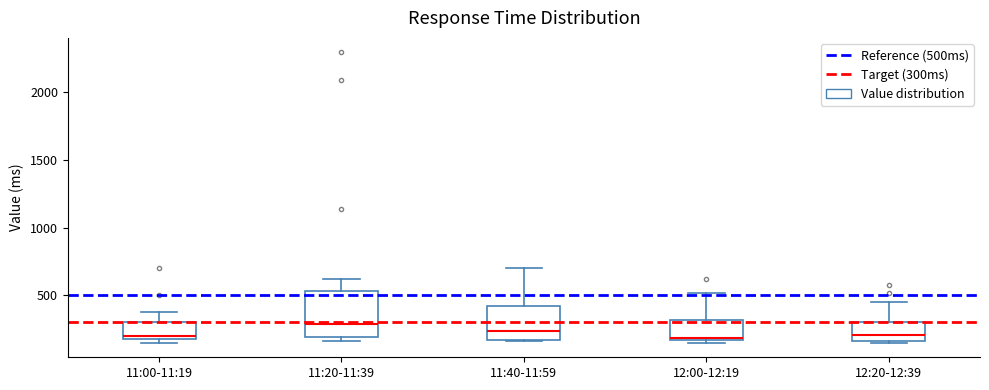

Where does the median line of the box for 11:20-11:39 sit on the y-axis? The values are not printed on the chart, so give them approximately, as read against the axis.

300